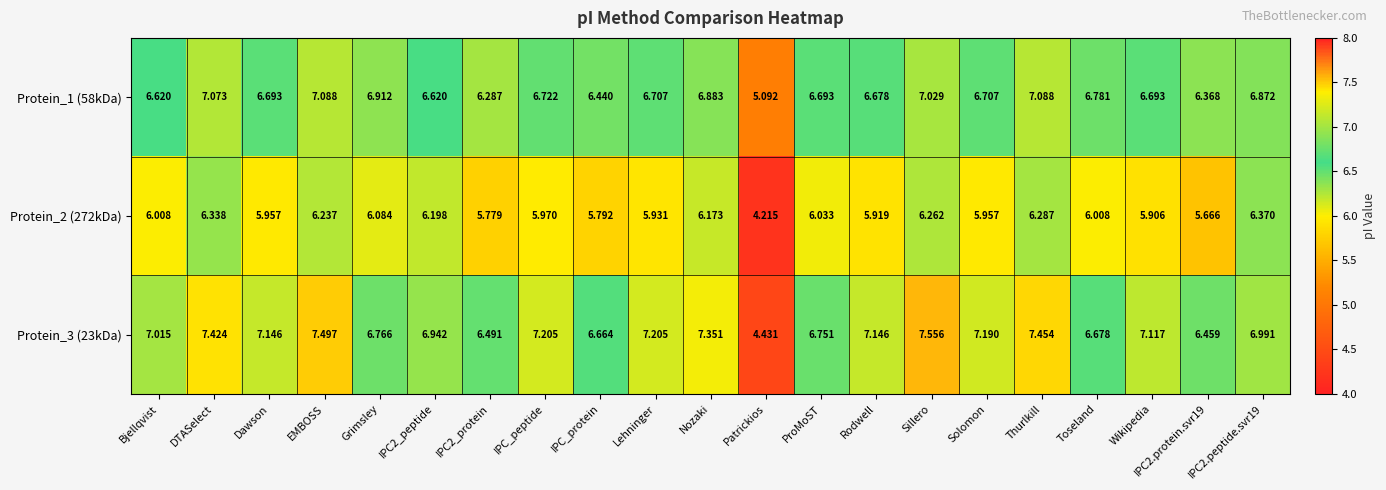

At which category is the sum across all series the highest?

Sillero